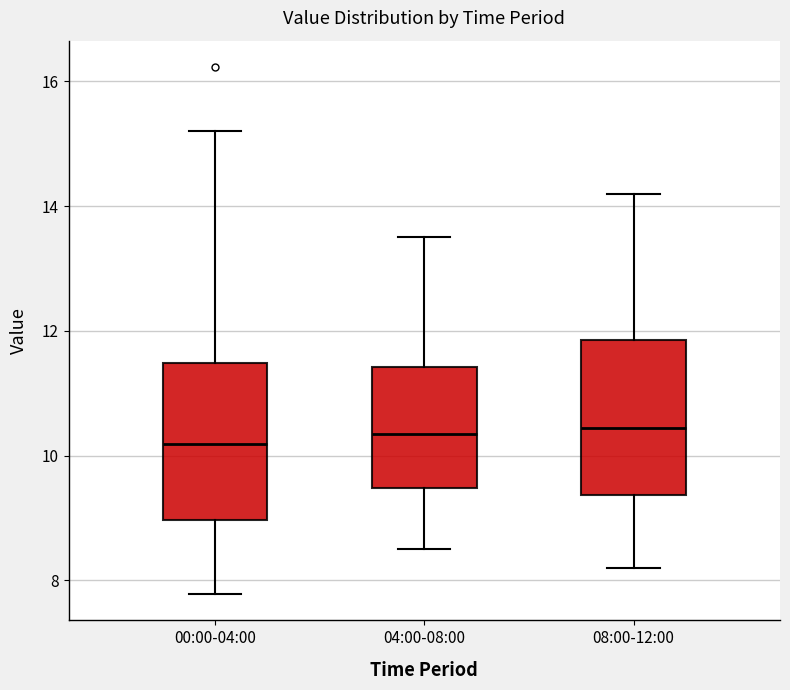

Reading left to right, read every box against the y-axis: the position of its median line, the range the box covers, and the ends of its whiskers. The values are not printed on the chart, so give them approximately, as read against the axis.

00:00-04:00: median 10.2, box 9.0 to 11.4, whiskers 7.8 to 15.2
04:00-08:00: median 10.4, box 9.4 to 11.4, whiskers 8.6 to 13.6
08:00-12:00: median 10.4, box 9.4 to 11.8, whiskers 8.2 to 14.2